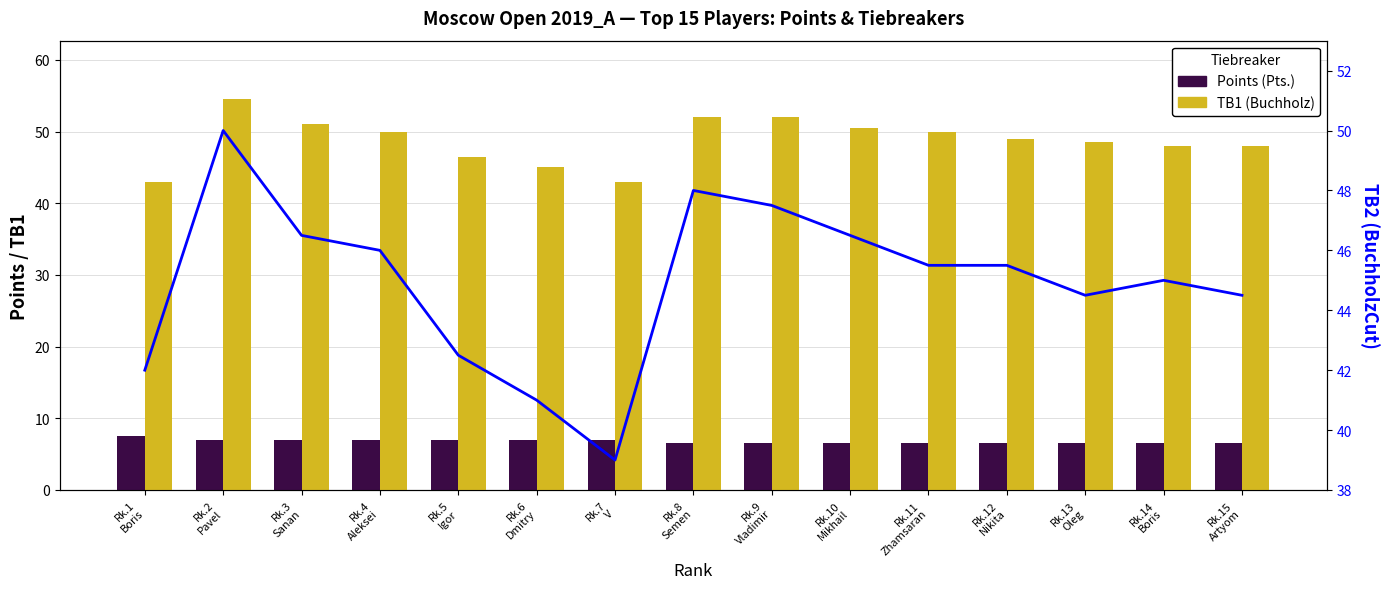

Which category has the highest value across all series?

Rk.2
Pavel